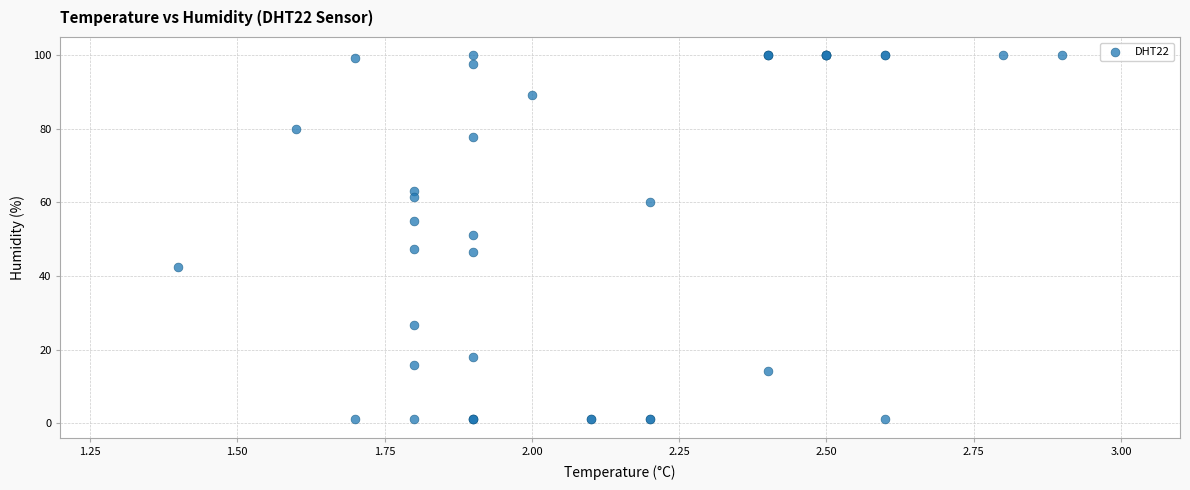

What Y value in the scatter plot is closest to 50?

51.2